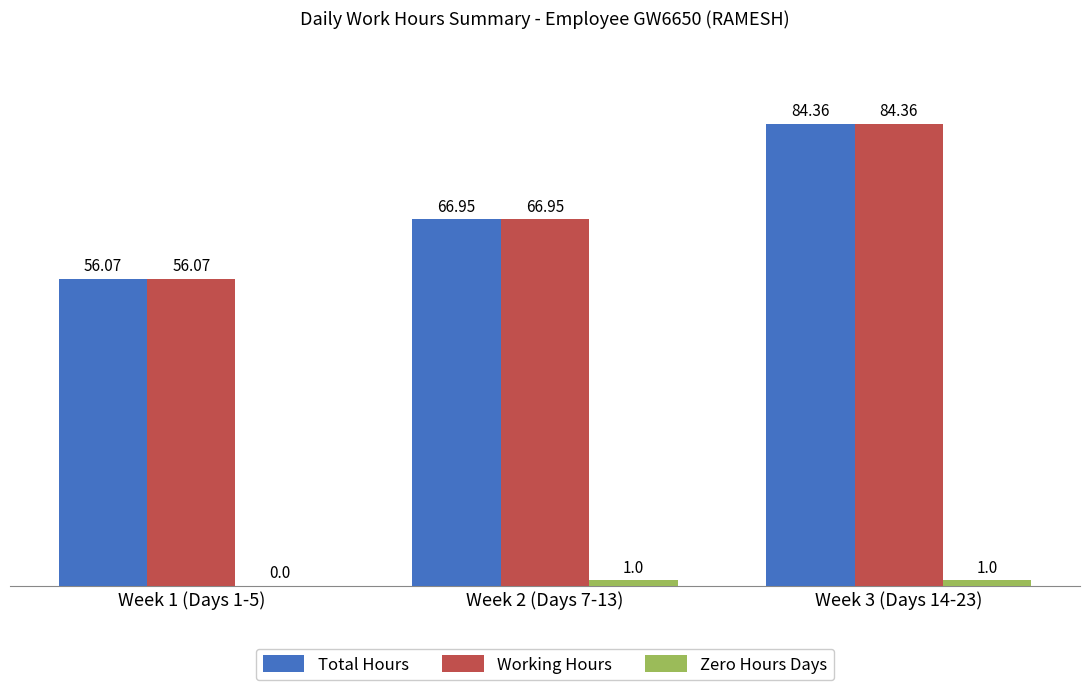

What is the sum of all Working Hours values?

207.4